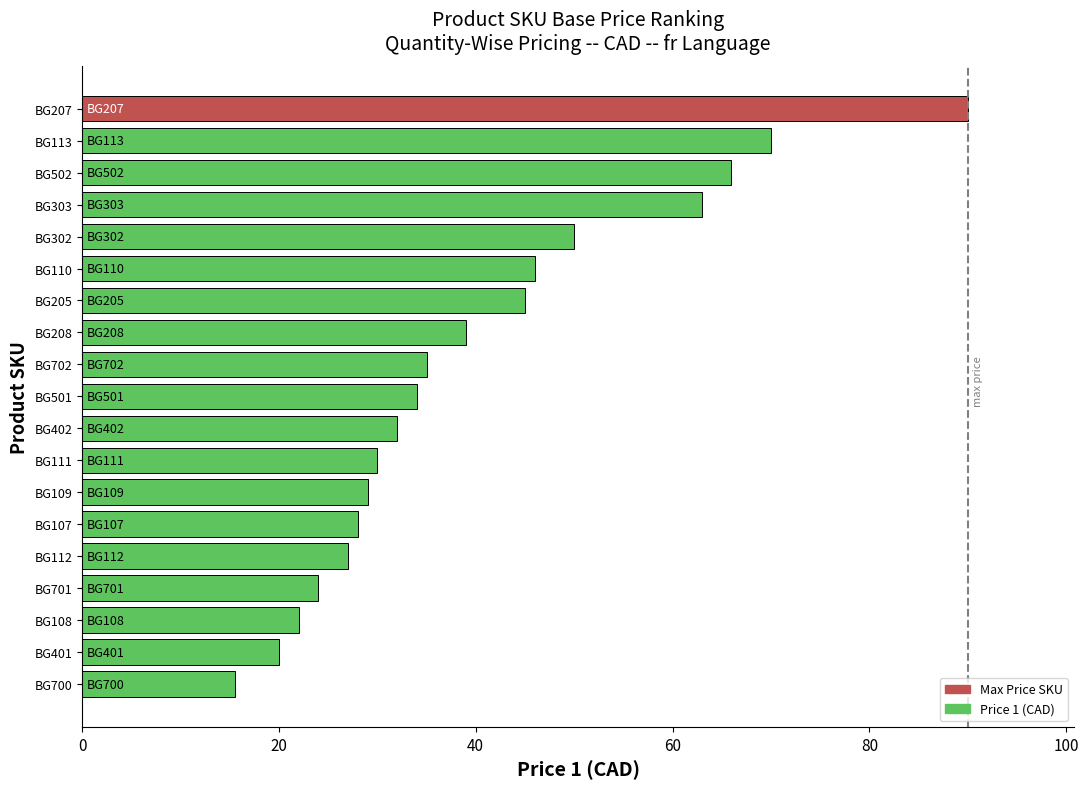

What is the minimum value shown in the chart?

15.5